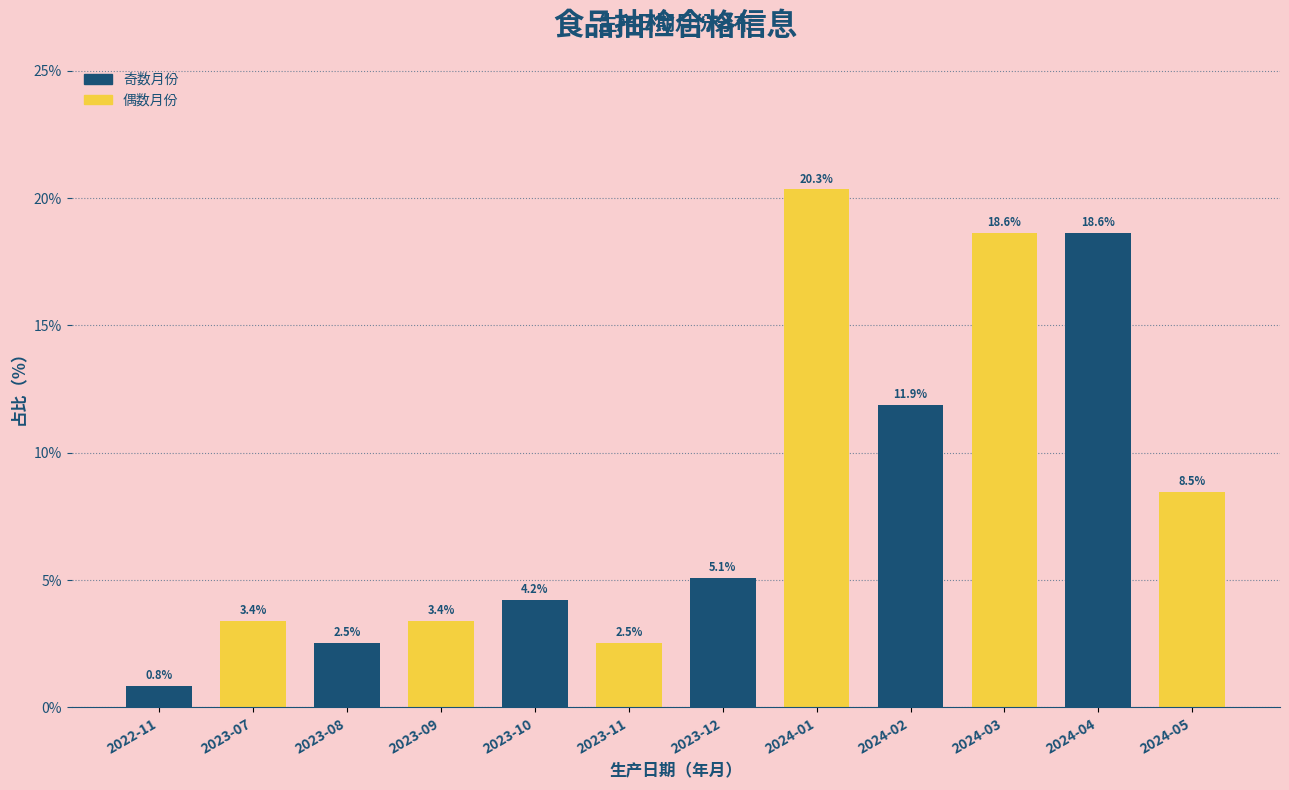

Reading left to right, transcribe all the data shown in this chart.

0.8	3.4	2.5	3.4	4.2	2.5	5.1	20.3	11.9	18.6	18.6	8.5